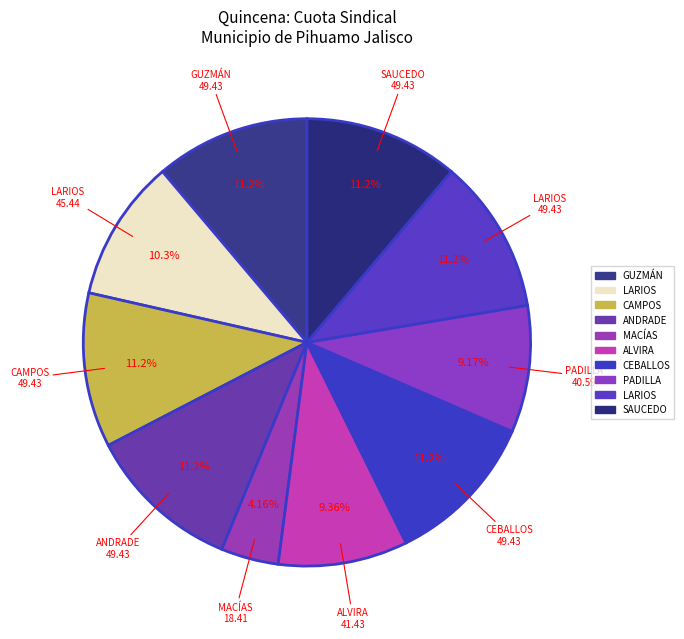

How many segments does this pie chart have?

10